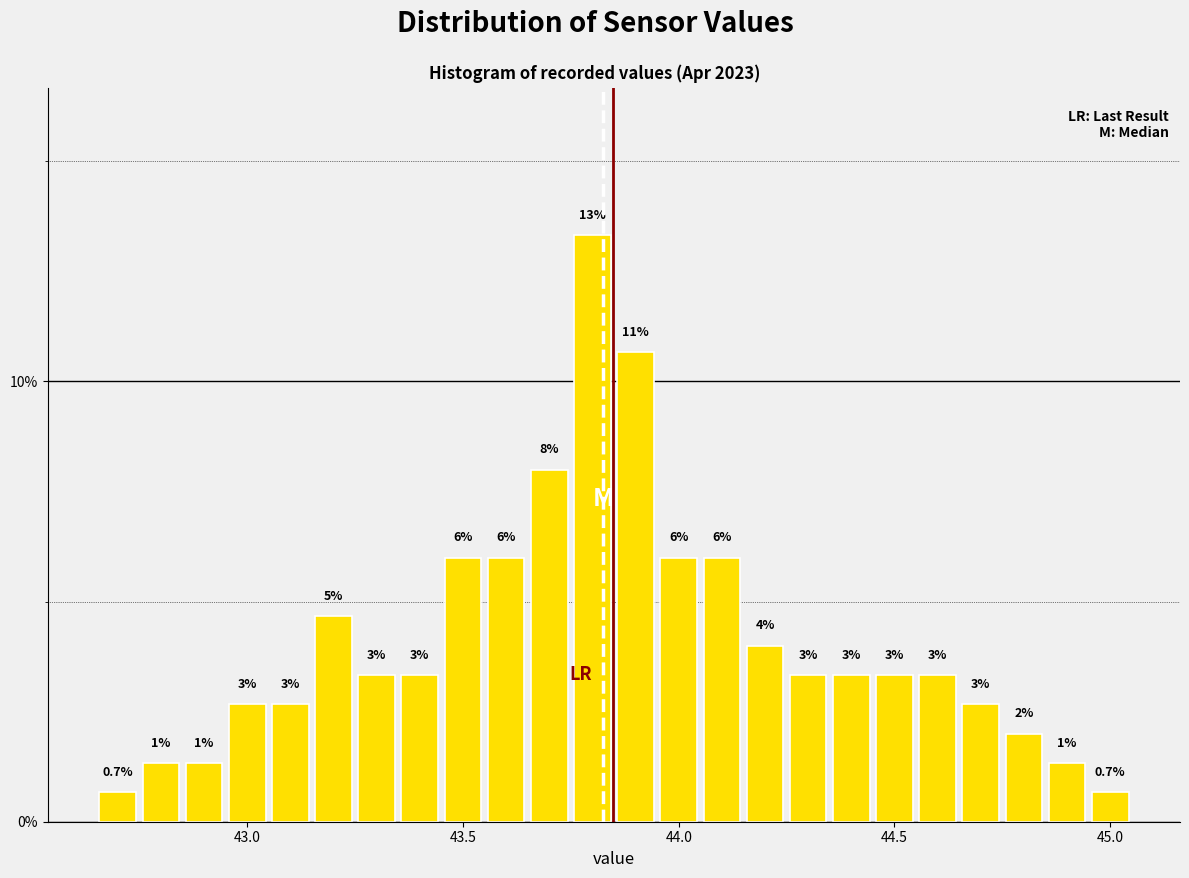

Around what value on the x-axis is the tallest bar? Give the approximate position of its centre, as read against the axis.

43.80